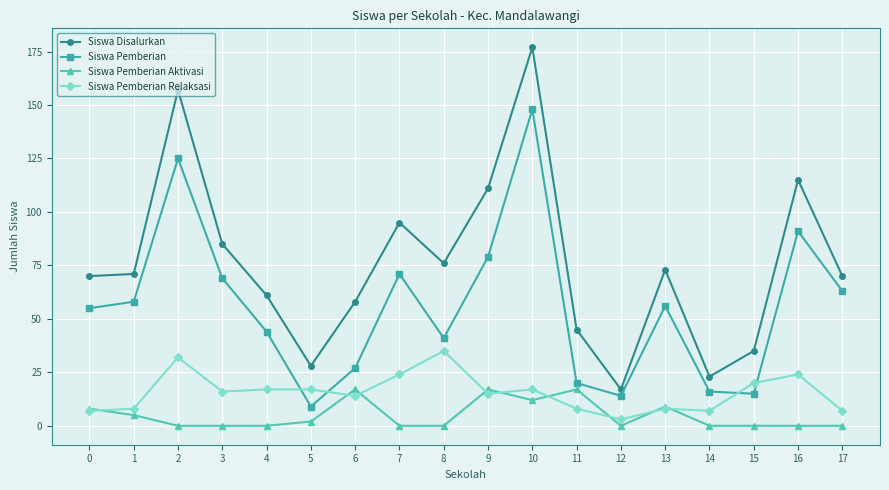

Reading left to right, what are all the values shown in this chart?

Siswa Disalurkan: 0=70	1=71	2=157	3=85	4=61	5=28	6=58	7=95	8=76	9=111	10=177	11=45	12=17	13=73	14=23	15=35	16=115	17=70
Siswa Pemberian: 0=55	1=58	2=125	3=69	4=44	5=9	6=27	7=71	8=41	9=79	10=148	11=20	12=14	13=56	14=16	15=15	16=91	17=63
Siswa Pemberian Aktivasi: 0=8	1=5	2=0	3=0	4=0	5=2	6=17	7=0	8=0	9=17	10=12	11=17	12=0	13=9	14=0	15=0	16=0	17=0
Siswa Pemberian Relaksasi: 0=7	1=8	2=32	3=16	4=17	5=17	6=14	7=24	8=35	9=15	10=17	11=8	12=3	13=8	14=7	15=20	16=24	17=7